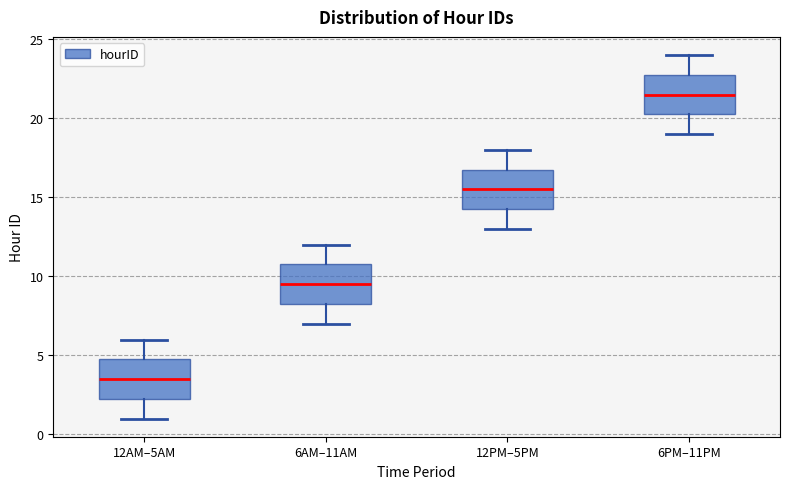

Which box's median line is the highest?

6PM–11PM